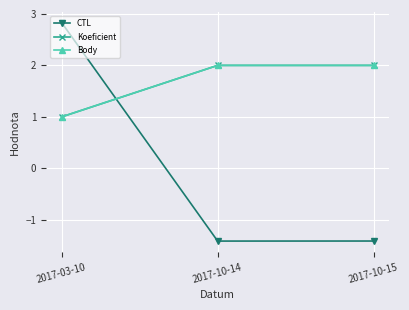

At how many categories does at least one series exceed 1?

3